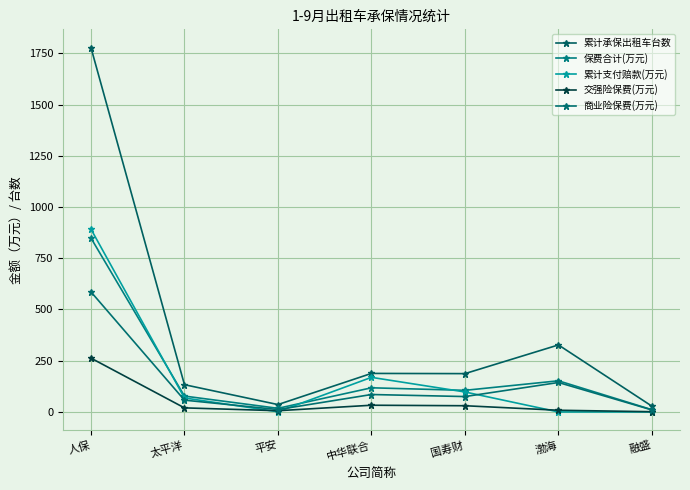

Which series changed the most between 太平洋 and 国寿财?

累计承保出租车台数